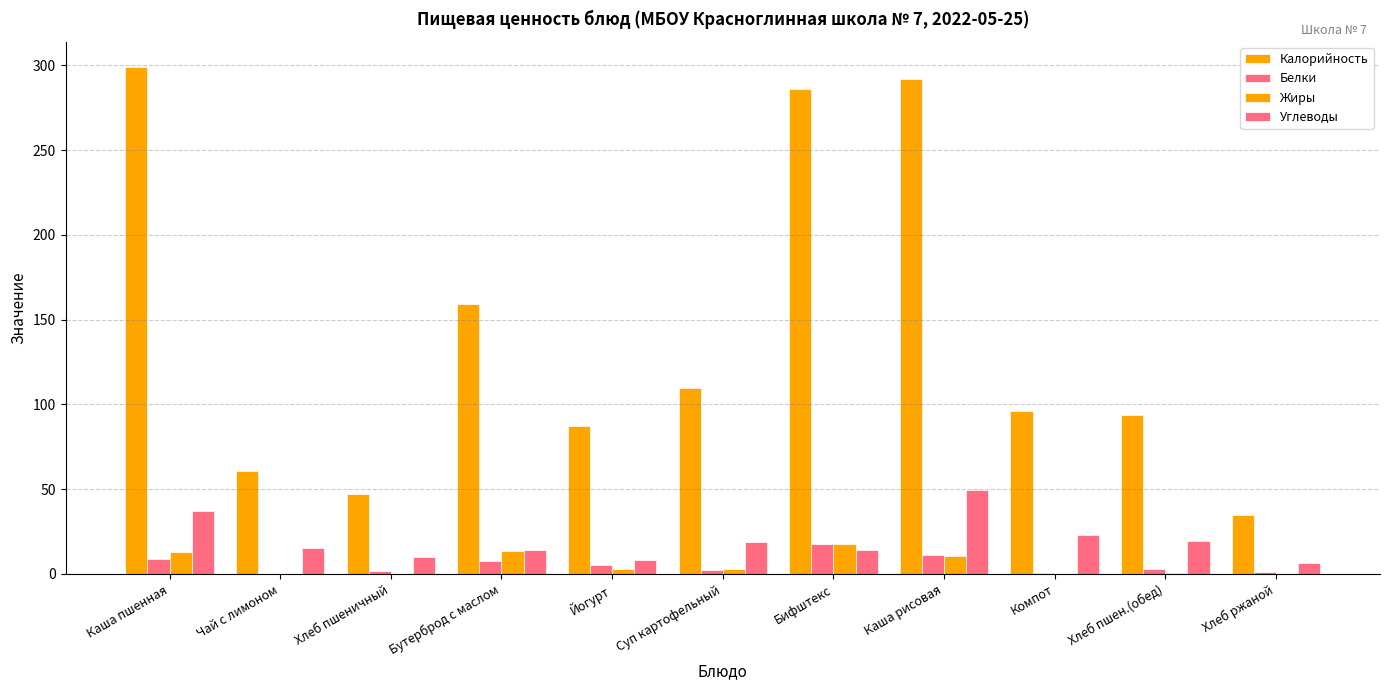

How many data points in Жиры are above 2?

6